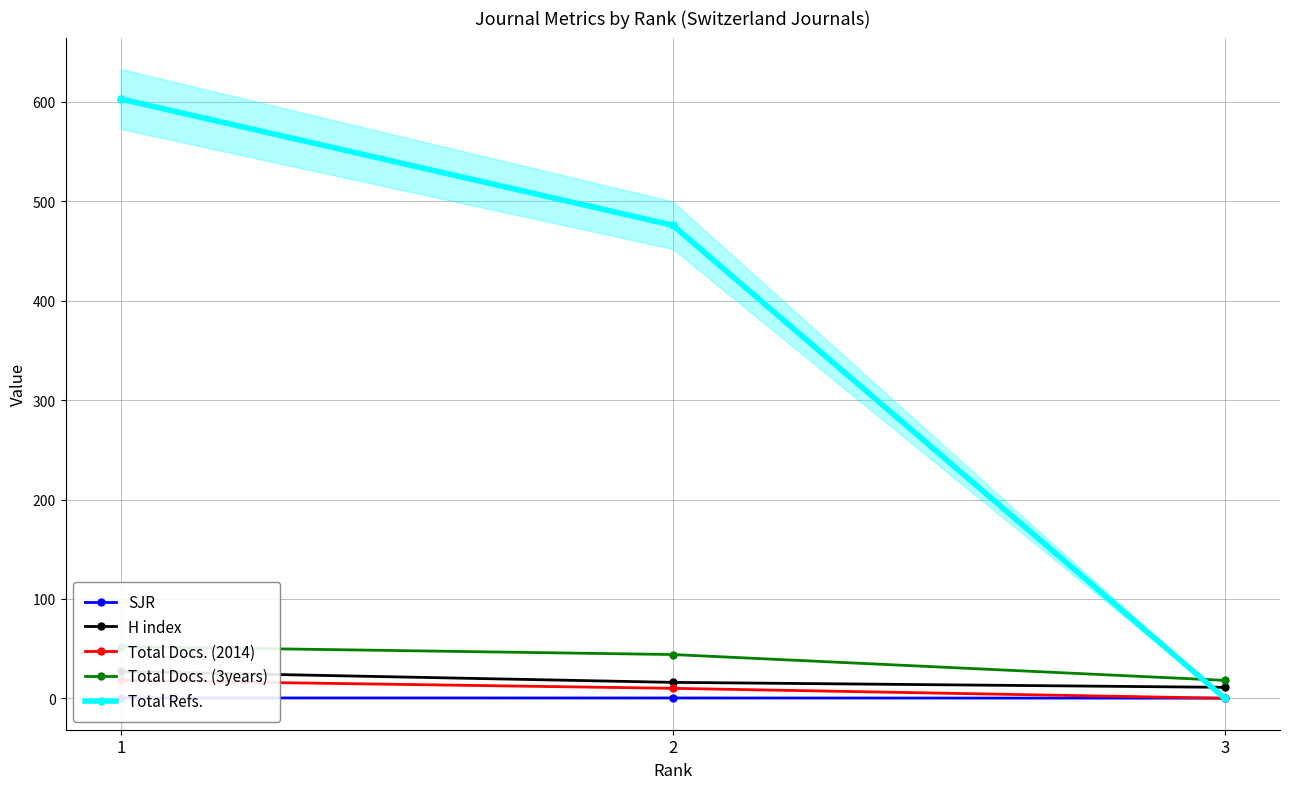

Read the SJR value at 1.

0.3